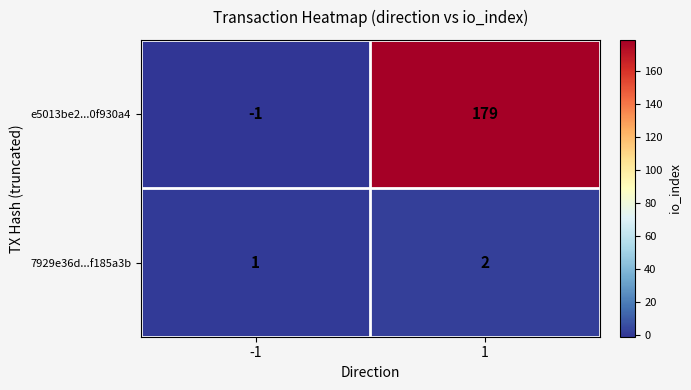

Count the number of categories in the chart.

2